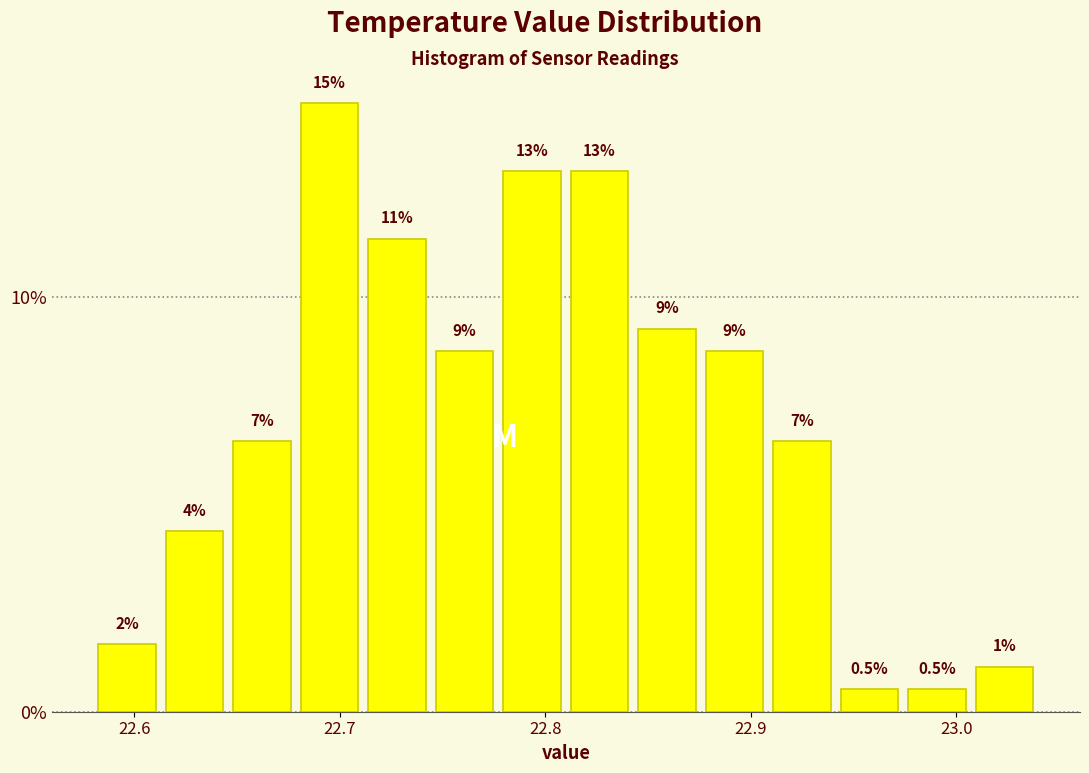

Around what value on the x-axis is the tallest bar? Give the approximate position of its centre, as read against the axis.

22.70